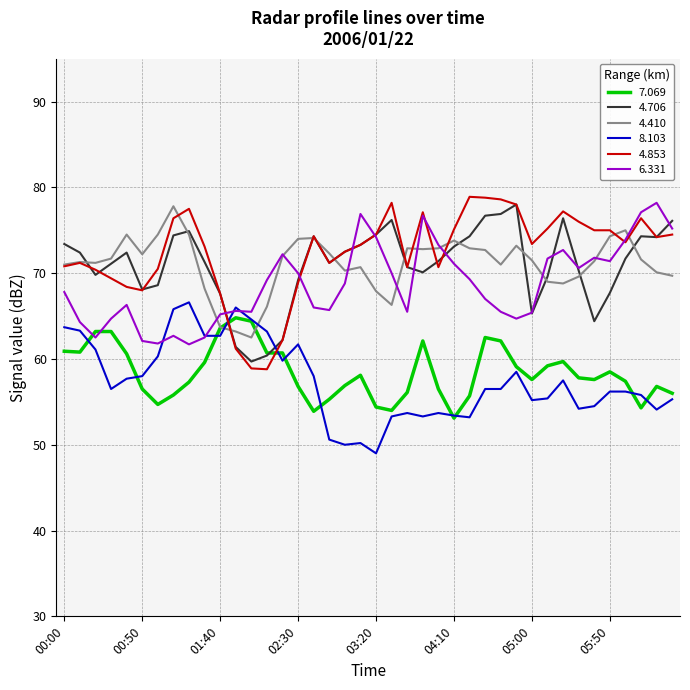

Which series ends up on top after the final intersection of 7.069 and 4.853?

4.853